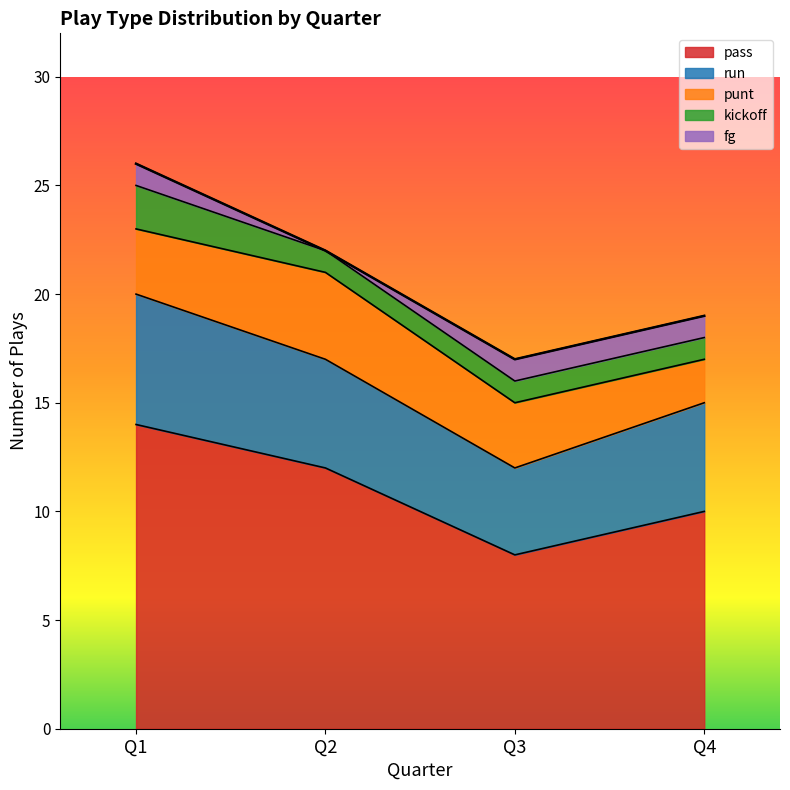

How many data points in run are less than 5?

1